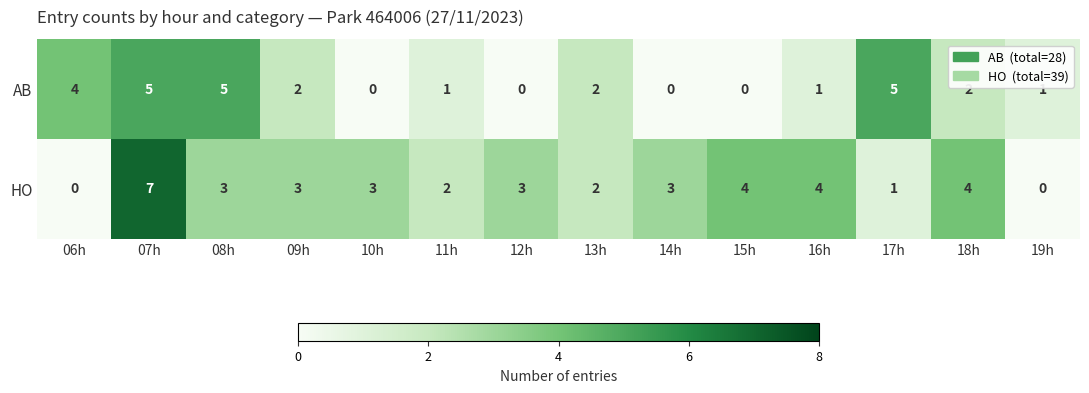

What is the total value across all series at 15h?

4